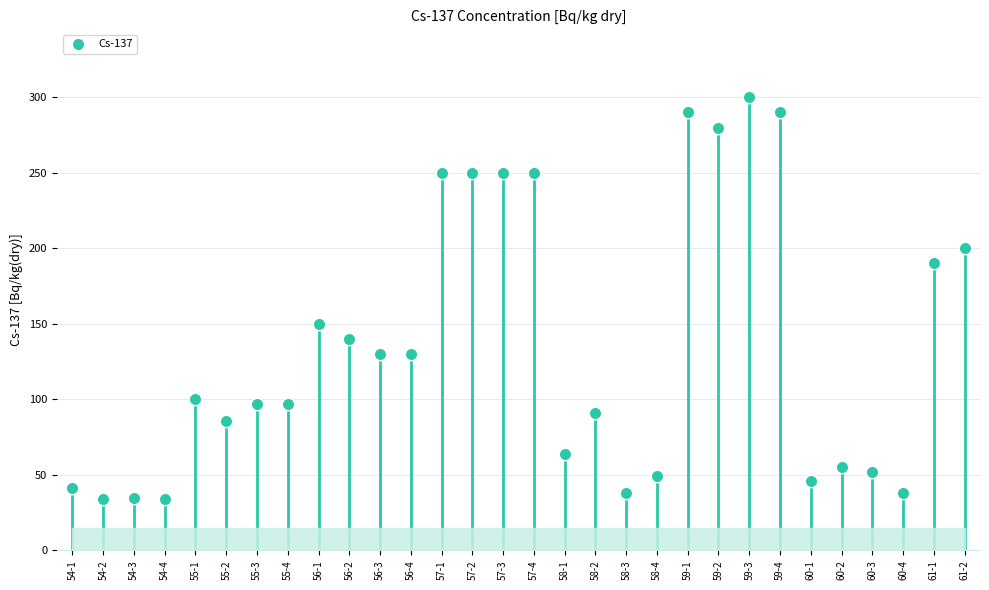

What Y value in the scatter plot is closest to 167?

150